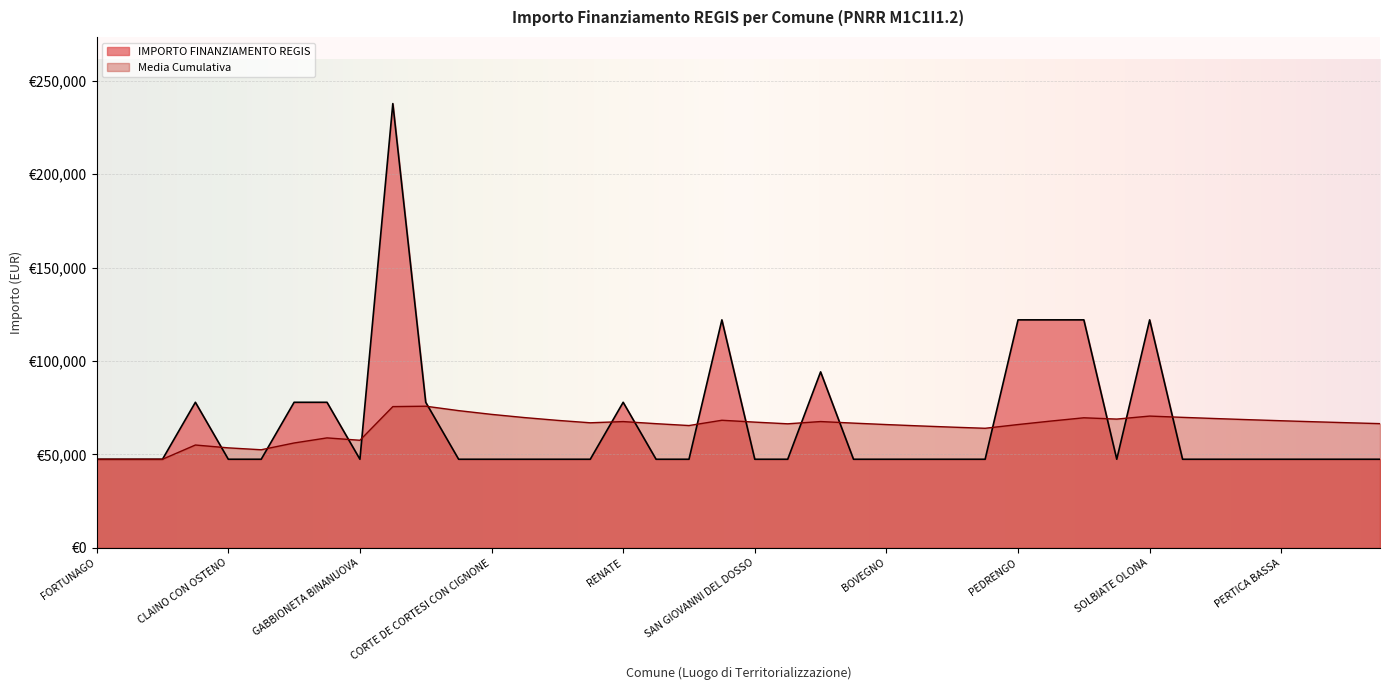

True or false: the data shows 47427 at PERTICA BASSA.

True